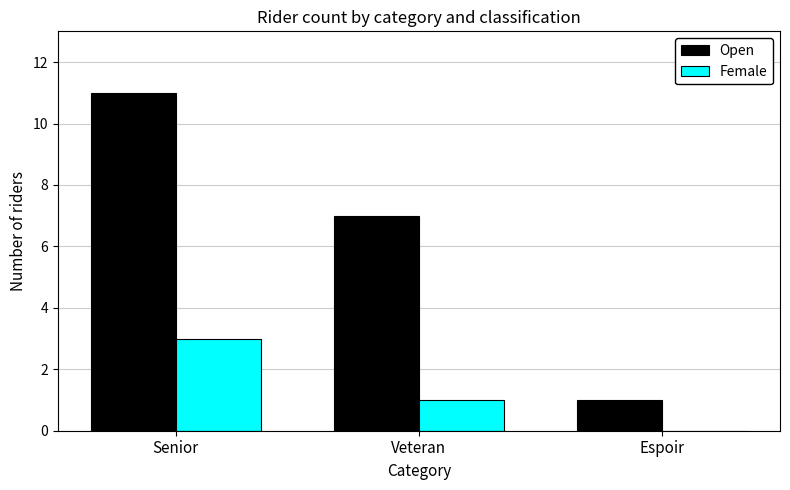

What is the maximum value for Female?

3